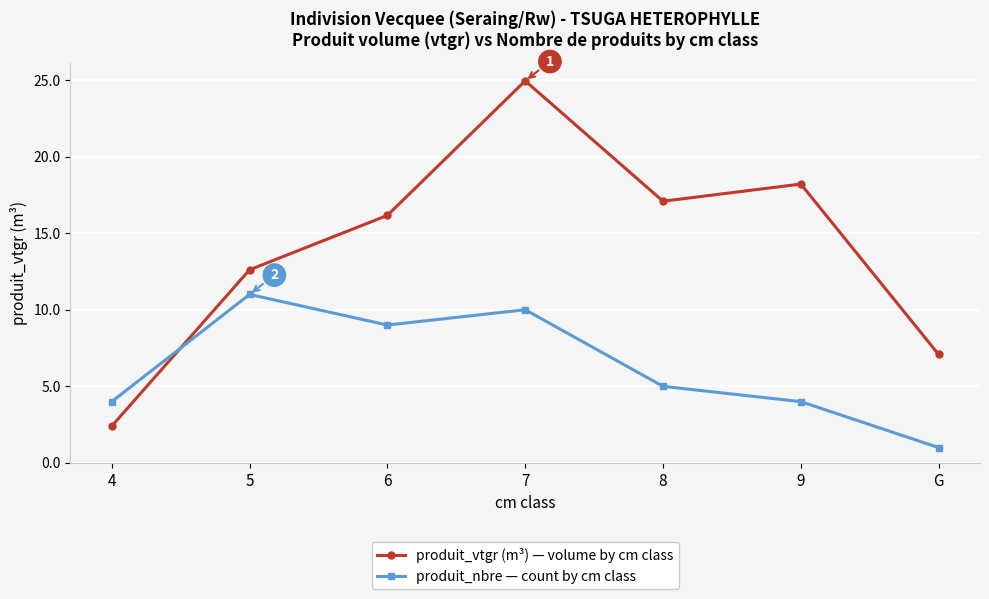

What is the spread (max minus min) of values at 7?

14.9